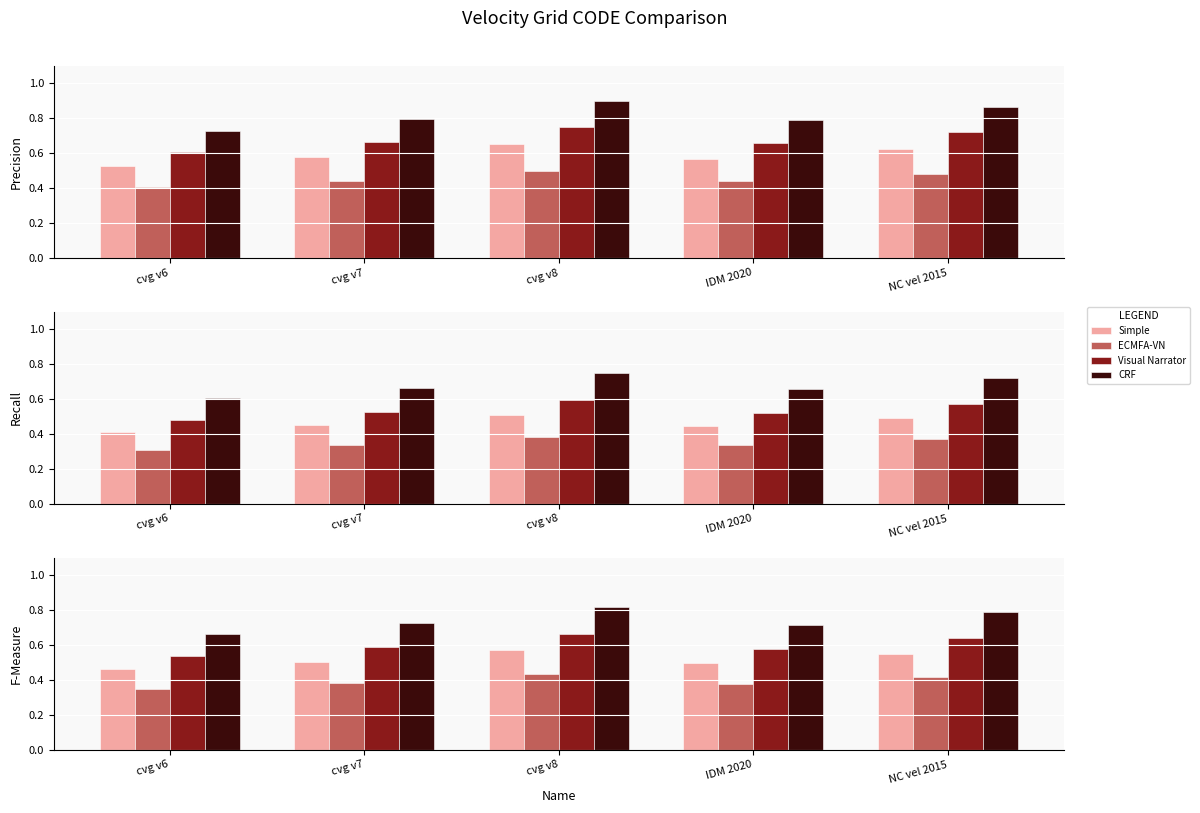

Is it true that Simple equals 0.5 at NC vel 2015?

True